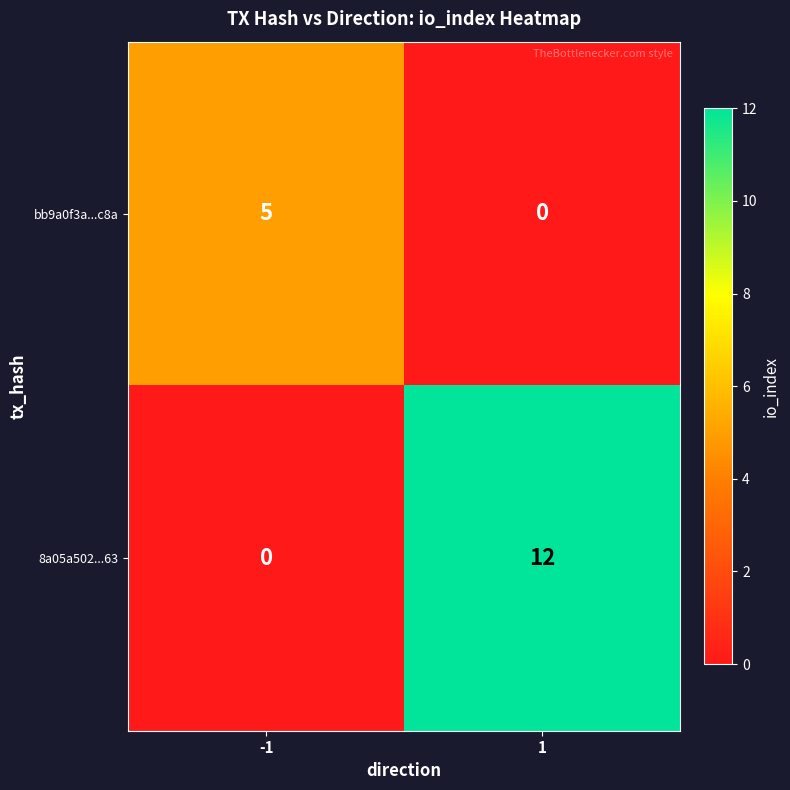

What is the difference between the maximum and minimum values in the 8a05a502...63 series?

12